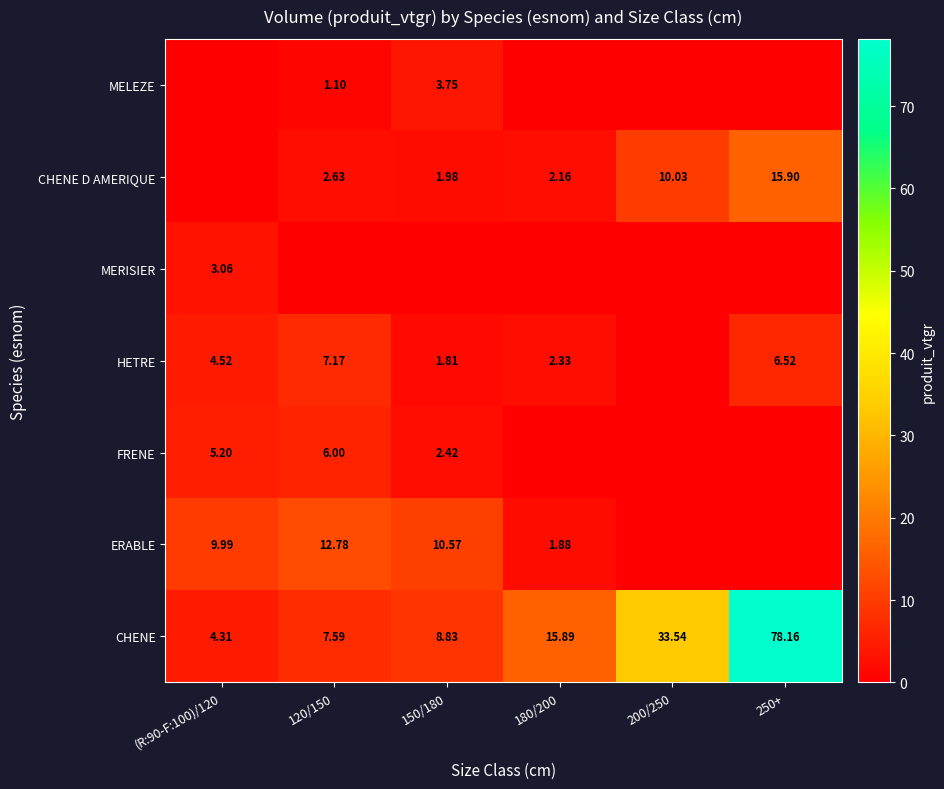

How many values in the CHENE series are below 15?

3